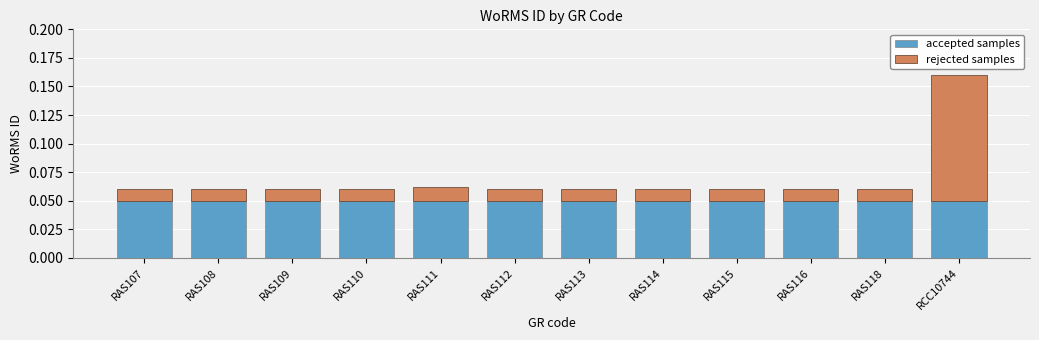

The accepted samples series shows 0.0 at RAS107. True or false?

False